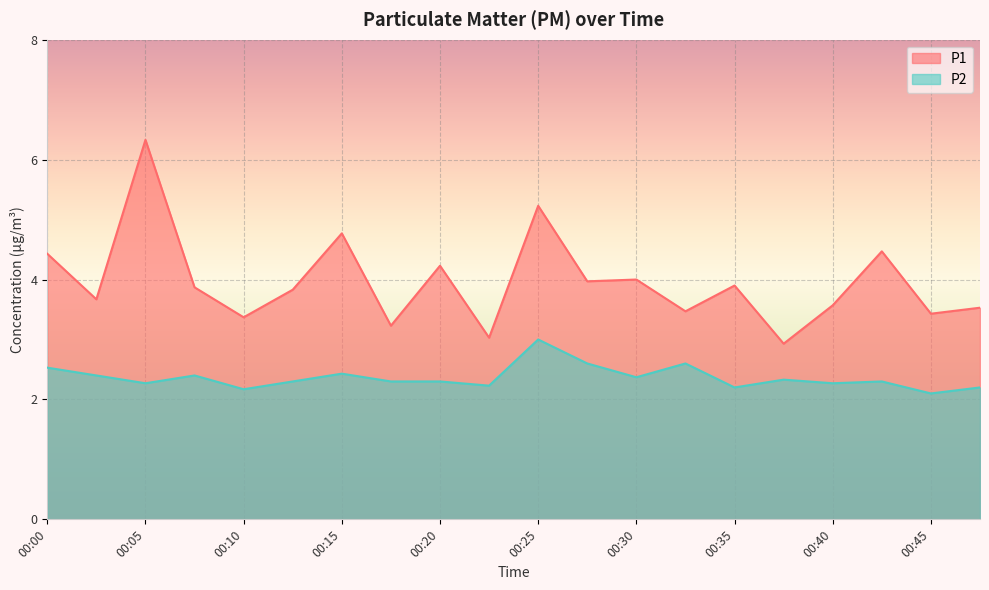

How many interior local peaks does the P1 series have?

7